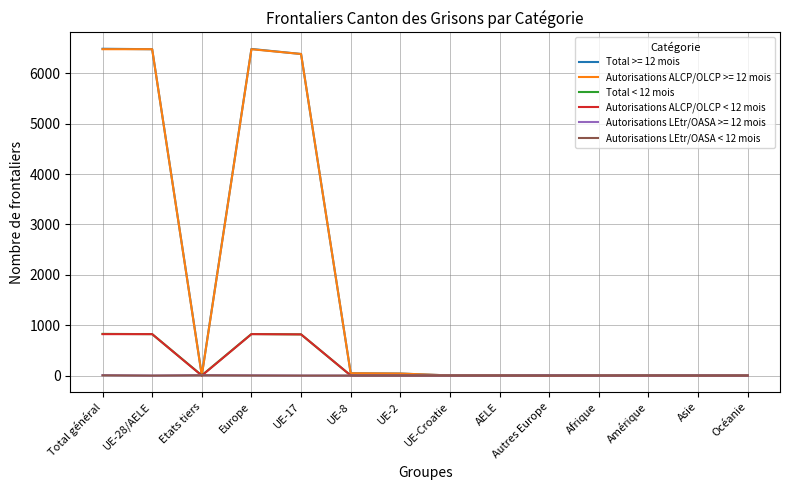

What position from the left is Etats tiers?

3